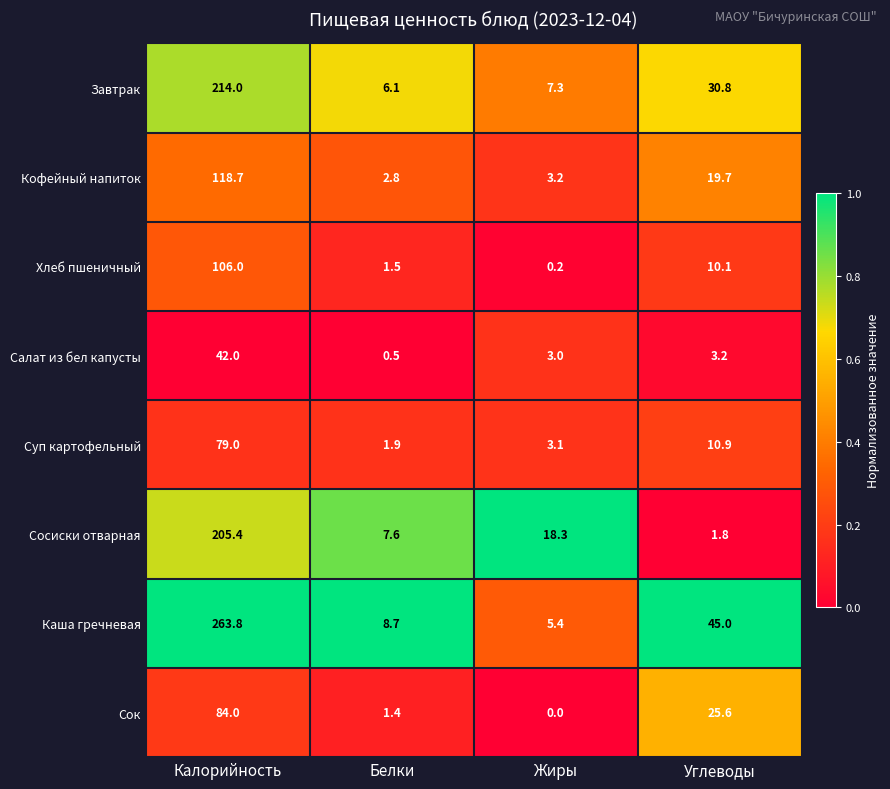

Rank the series by their maximum value, from highest to lowest.

Каша гречневая, Завтрак, Сосиски отварная, Кофейный напиток, Хлеб пшеничный, Сок, Суп картофельный, Салат из бел капусты